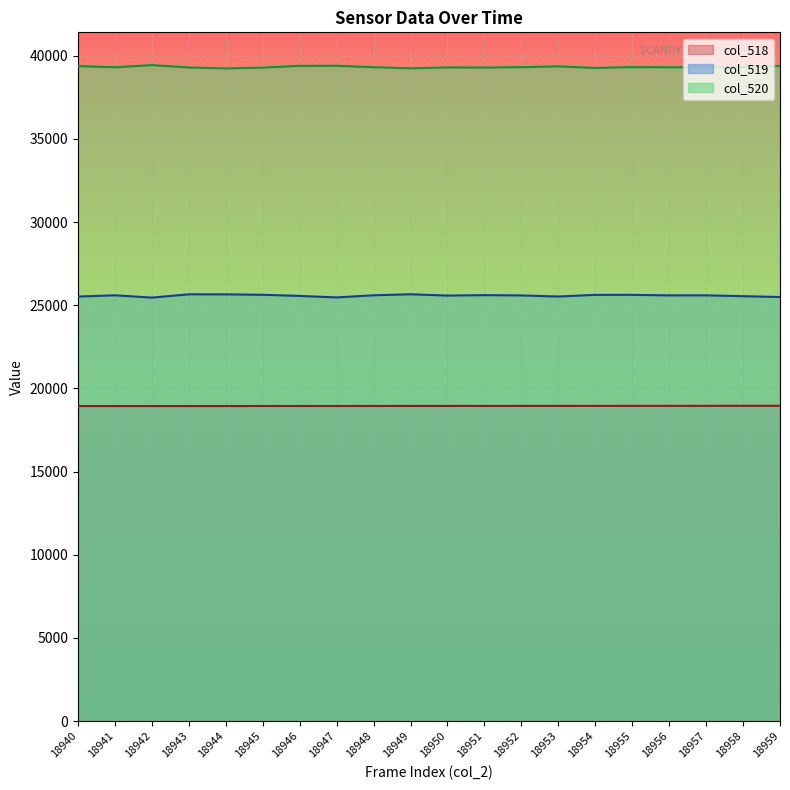

At which category is the sum across all series the highest?

18946